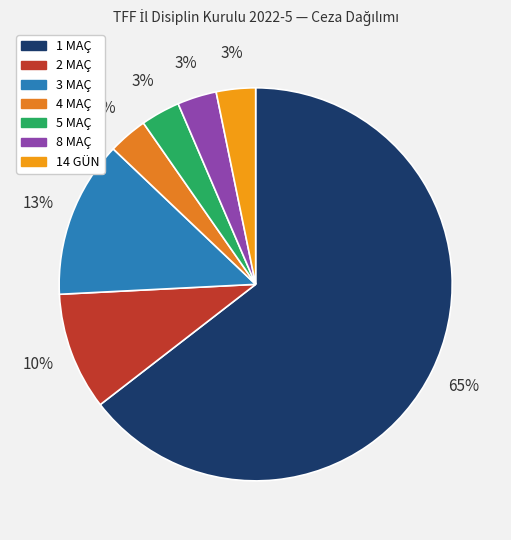

How much of the chart is everything except 1 MAÇ?

35.5%